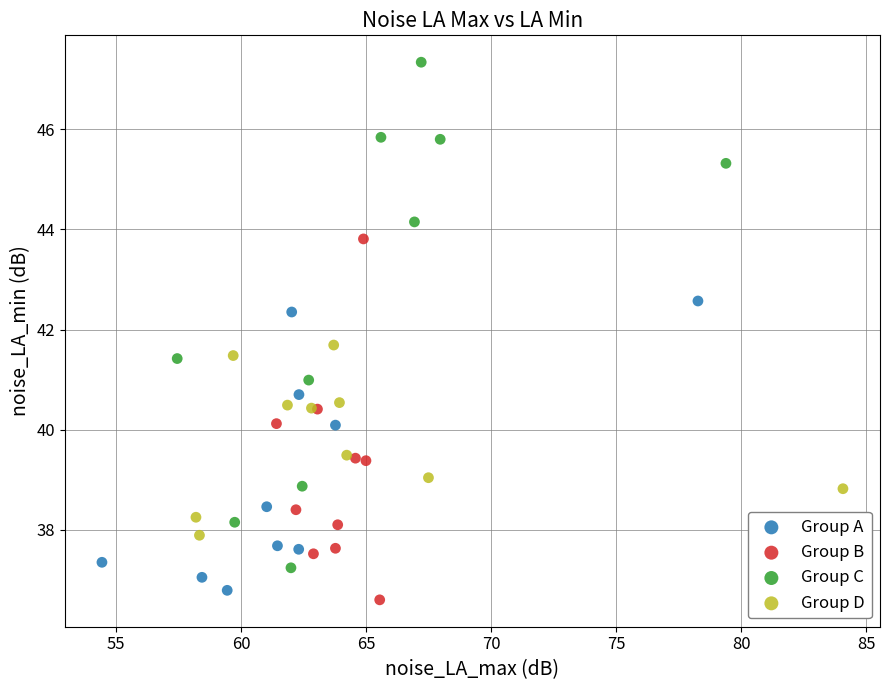

Which series reaches the minimum Y coordinate?

Group B